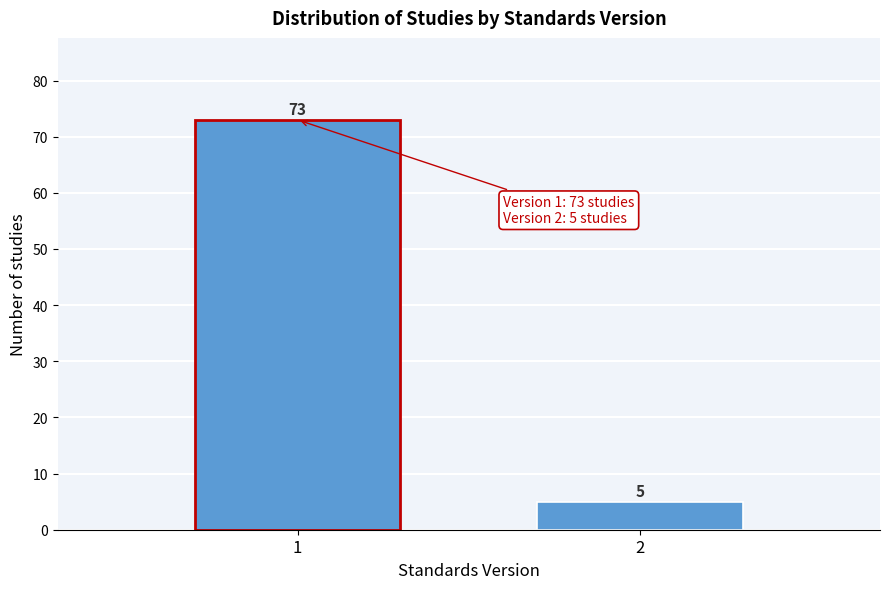

Reading left to right, what are all the values shown in this chart?

73	5